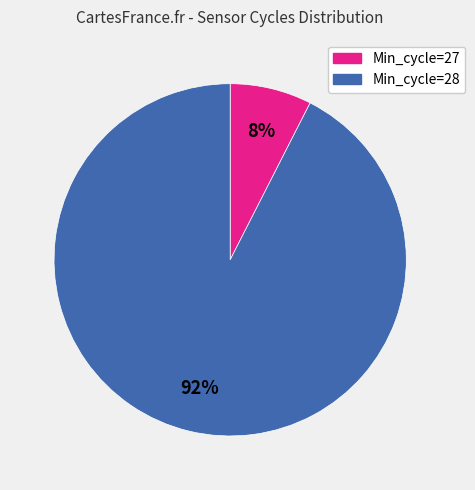

Does any single category account for the majority?

Yes